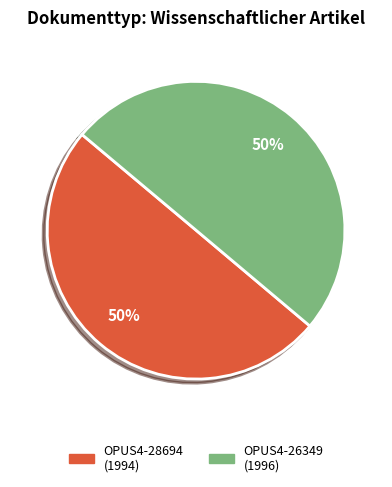

To the nearest percent, what is the average slice percentage?

50%